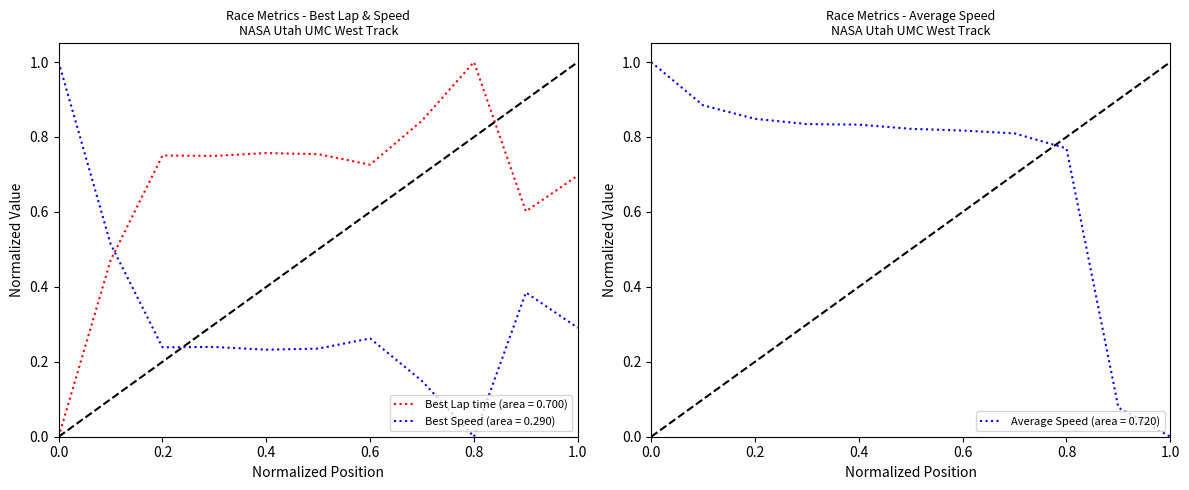

Is the value of Best Lap time (area = 0.700) at 0.6 greater than the value of Best Speed (area = 0.290) at 0.4?

Yes